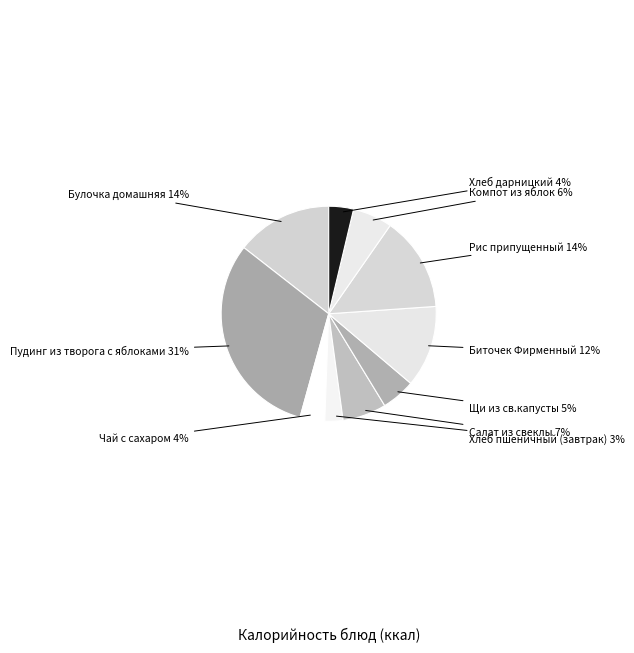

Is there any slice that represents more than half of the pie?

No